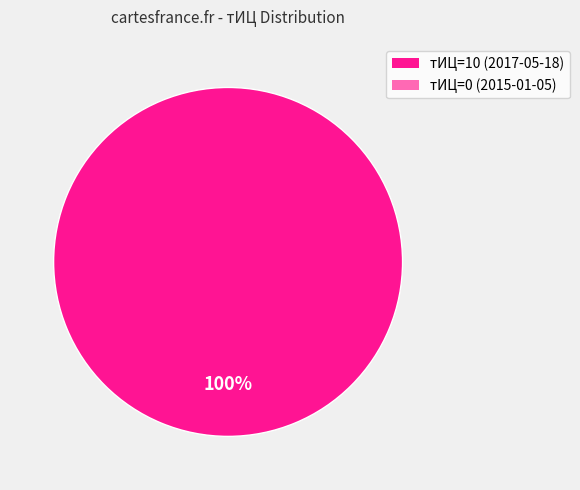

Does any single category account for the majority?

Yes